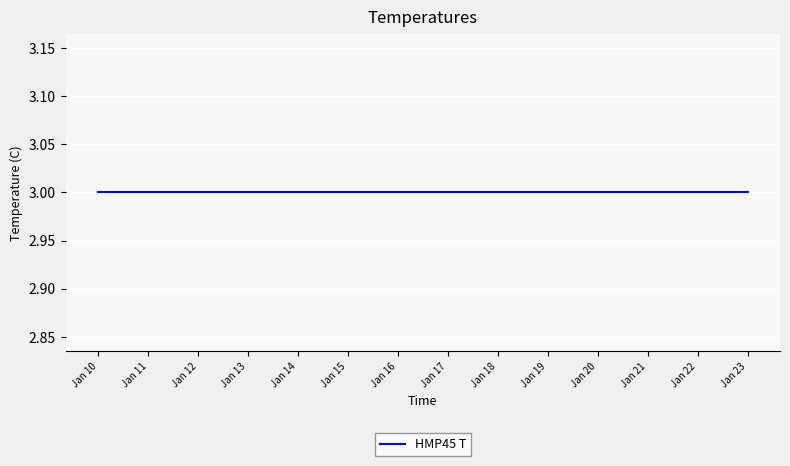

At which category does the chart reach its peak across all series?

2024-01-18